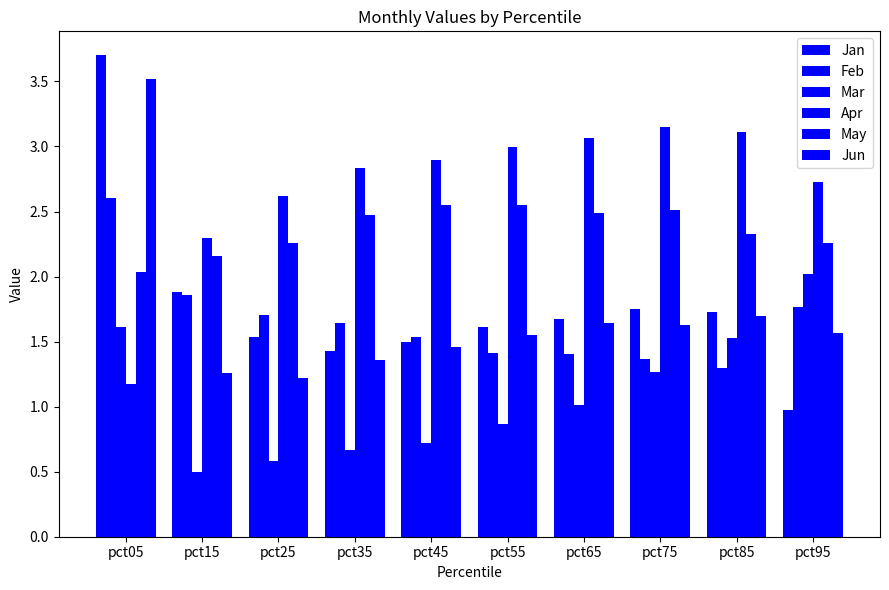

Count the number of categories in the chart.

10